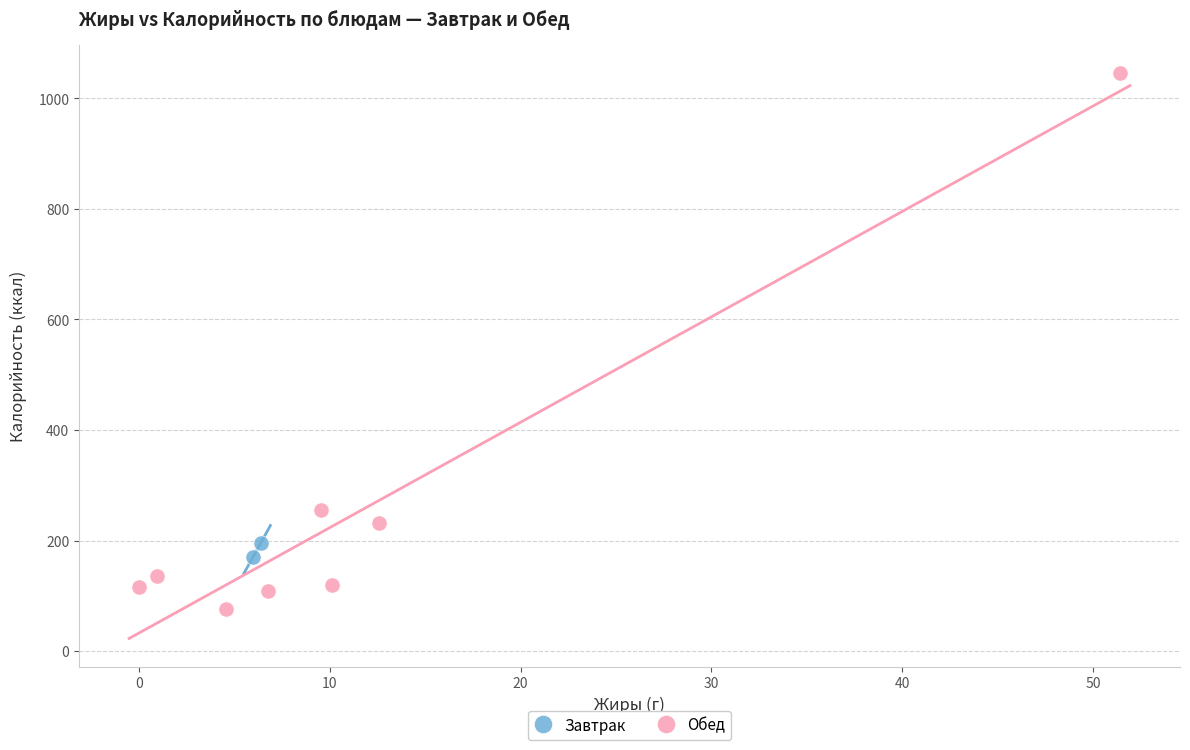

What are all the series names shown in the legend?

Завтрак, Обед